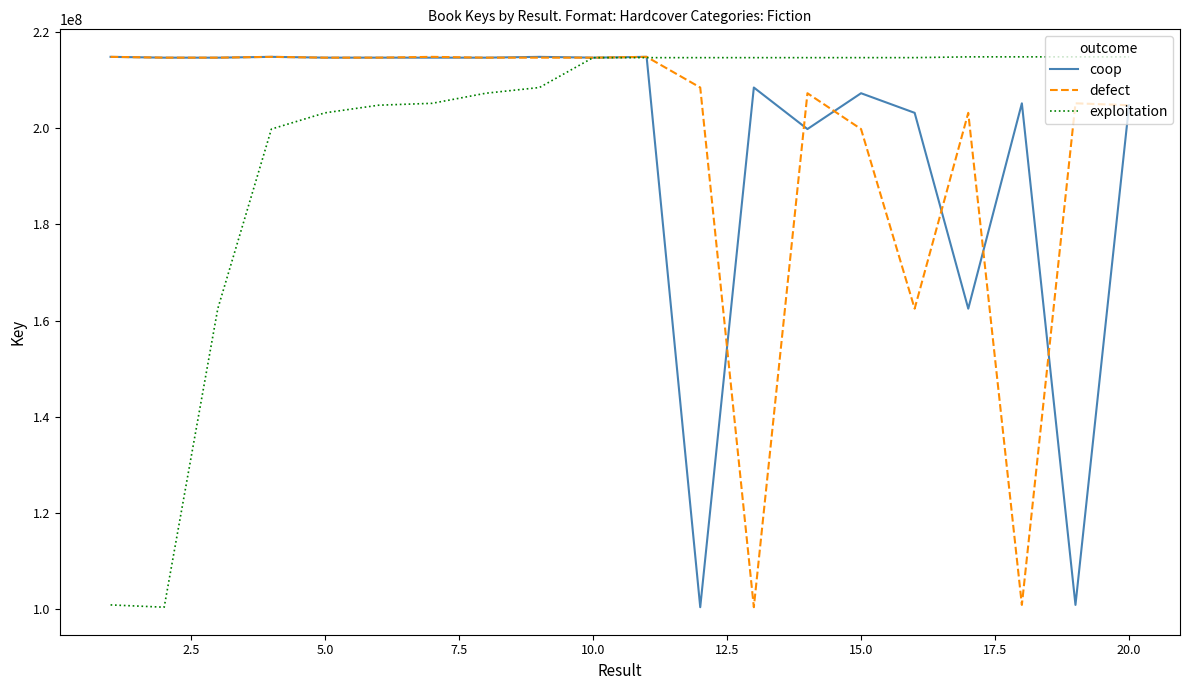

What is the smallest value displayed?

100402922